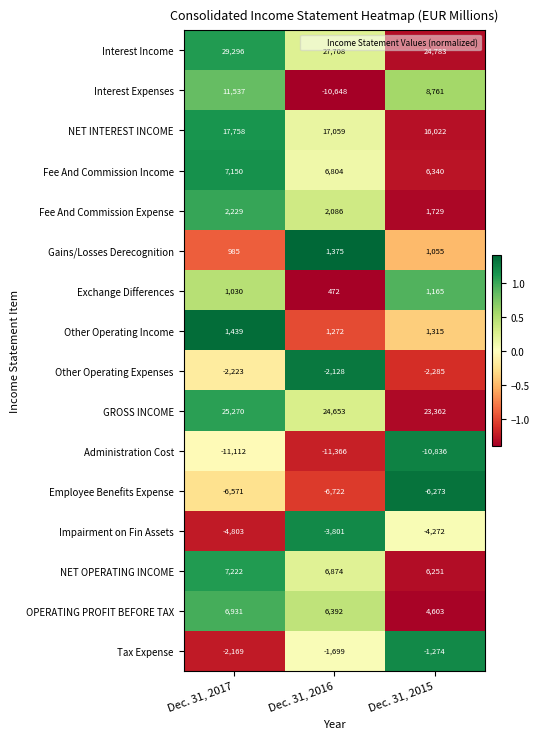

At which label is Fee And Commission Expense closest to 1979?

Dec. 31, 2016